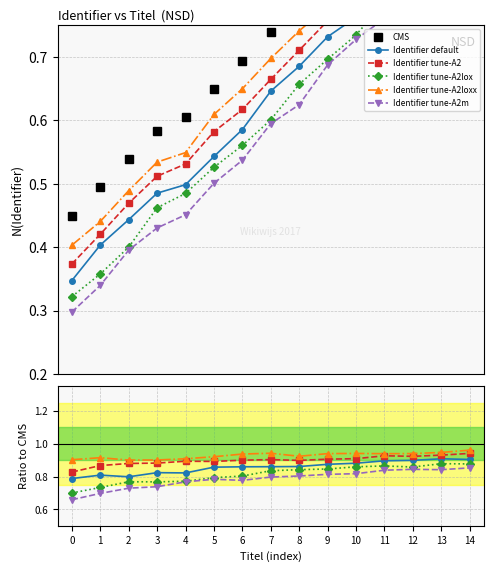

What is the maximum value for CMS?

1.1